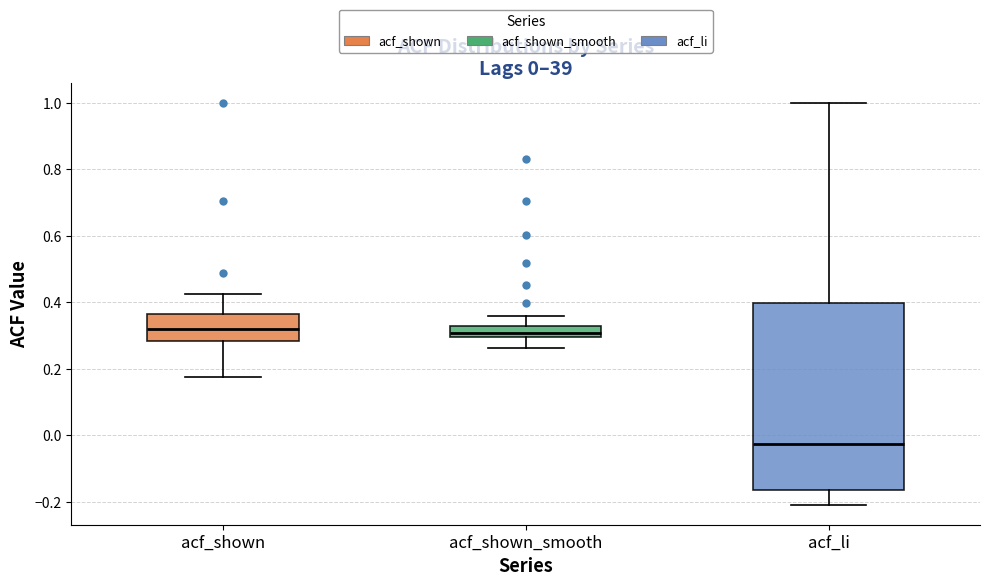

Which box is the tallest, from its lower edge to its upper edge?

acf_li